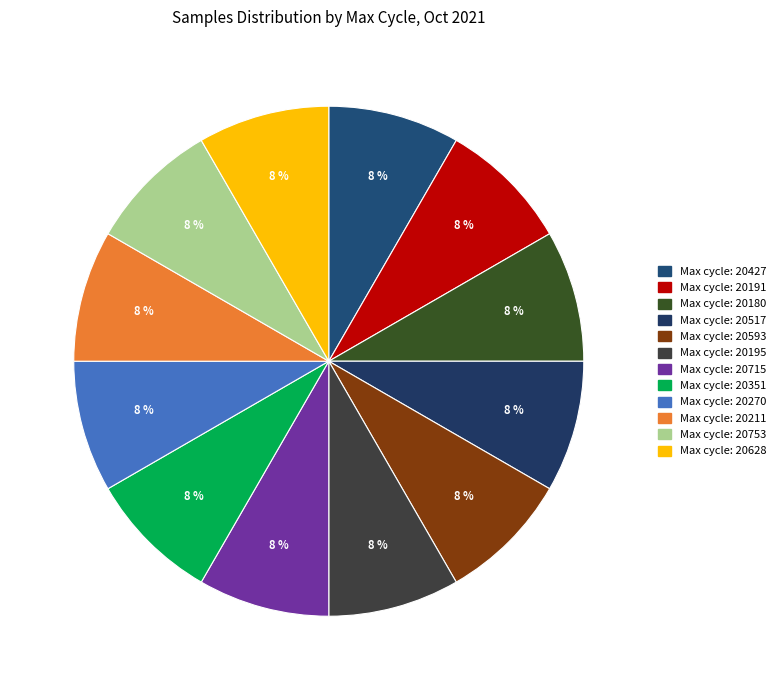

To the nearest percent, what is the average slice percentage?

8%